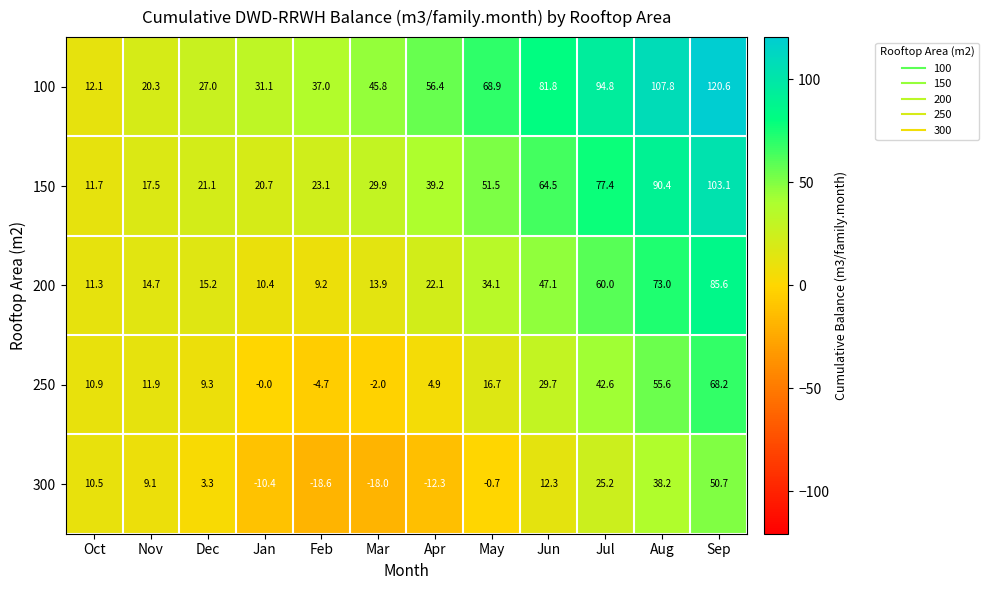

What is the difference between the 100 values at Mar and Sep?

74.8